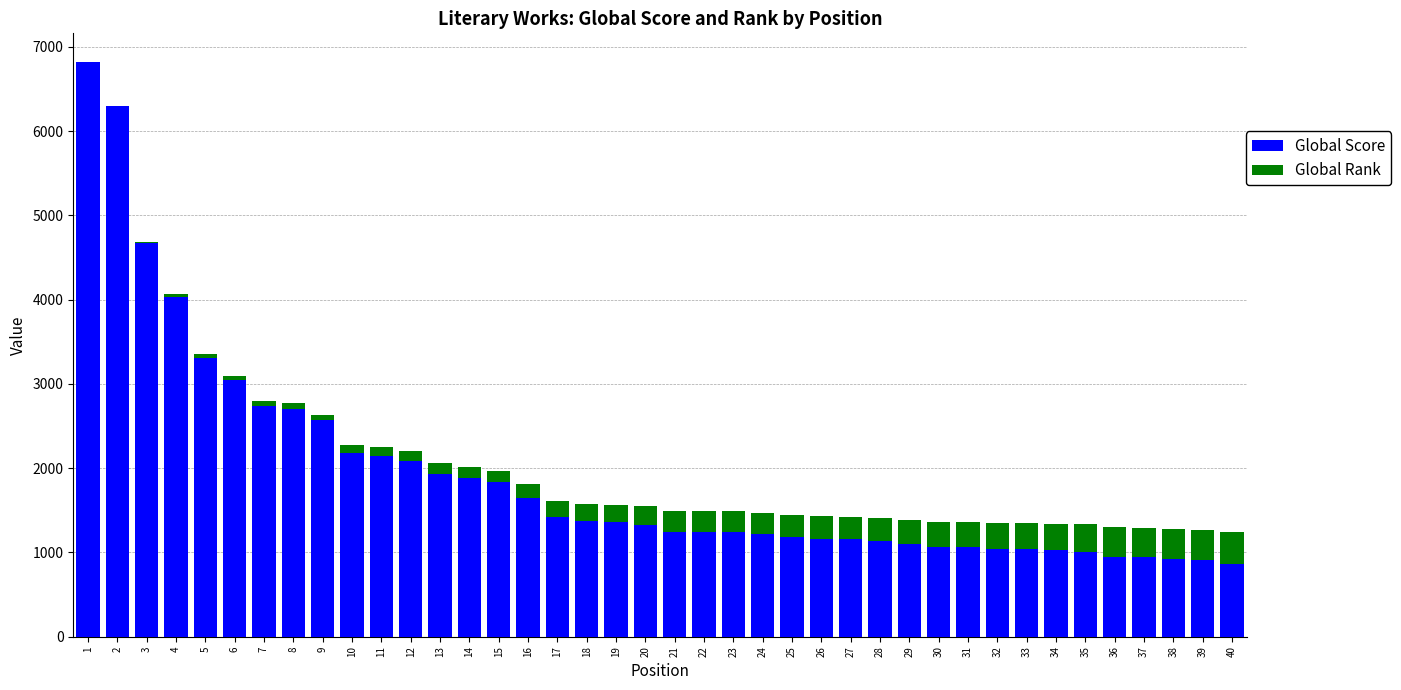

What is the sum of the Global Score values at 21 and 4?

5285